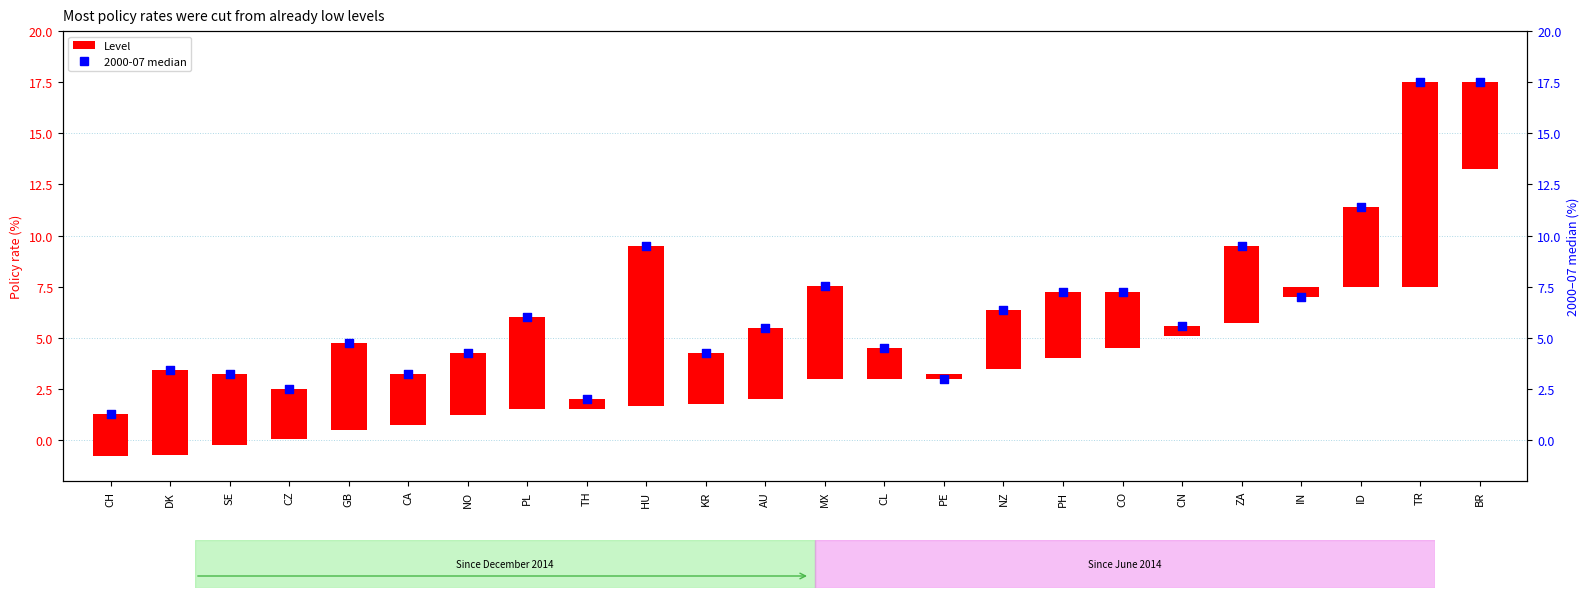

Which series has the widest spread of Y values?

2000-07 median